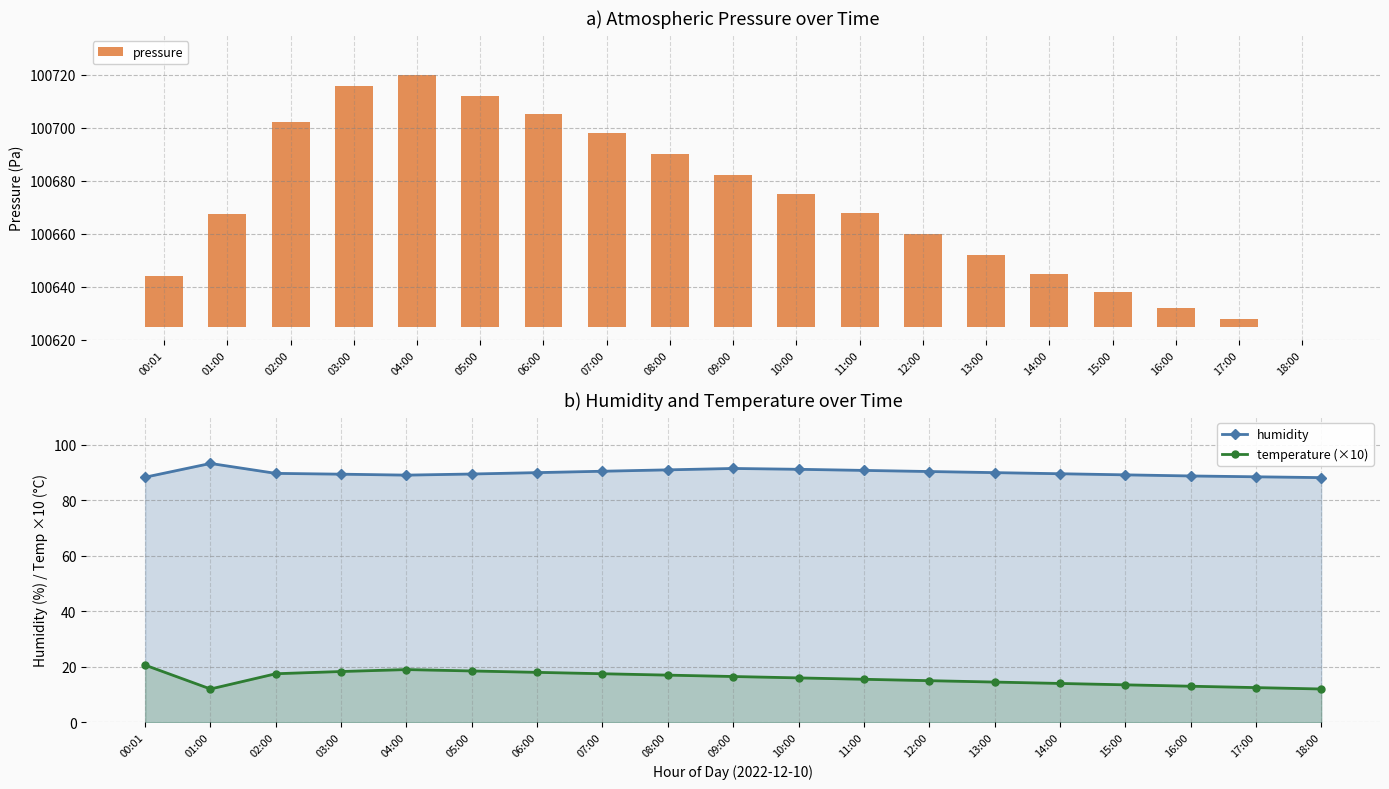

The value of humidity at 07:00 is 90.5. True or false?

True